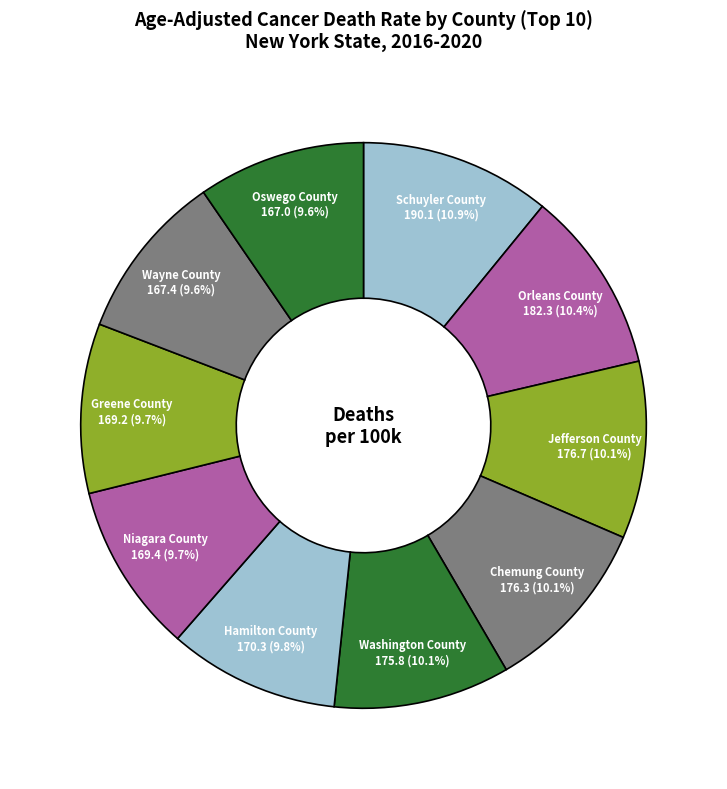

To the nearest percent, what is the difference between the largest and smallest slice percentages?

1%